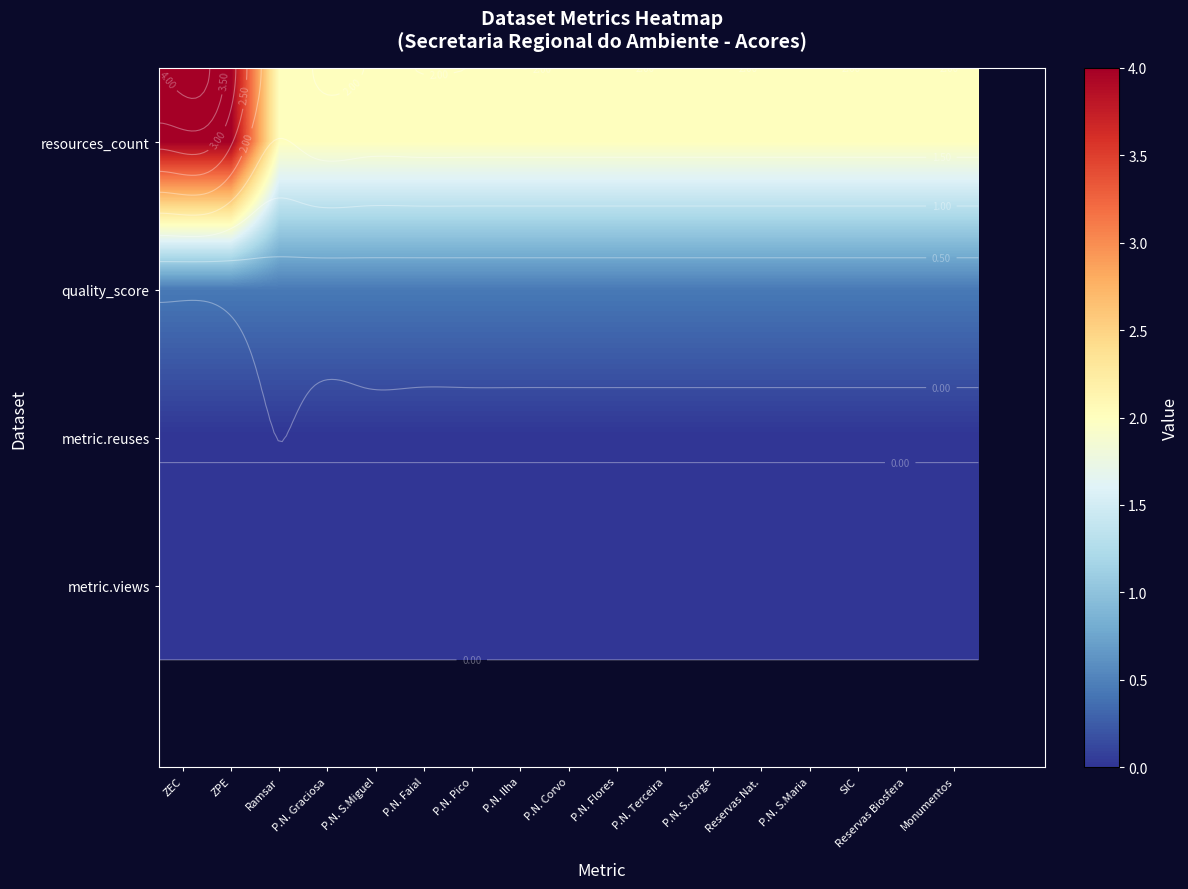

At how many categories does at least one series exceed 2?

2